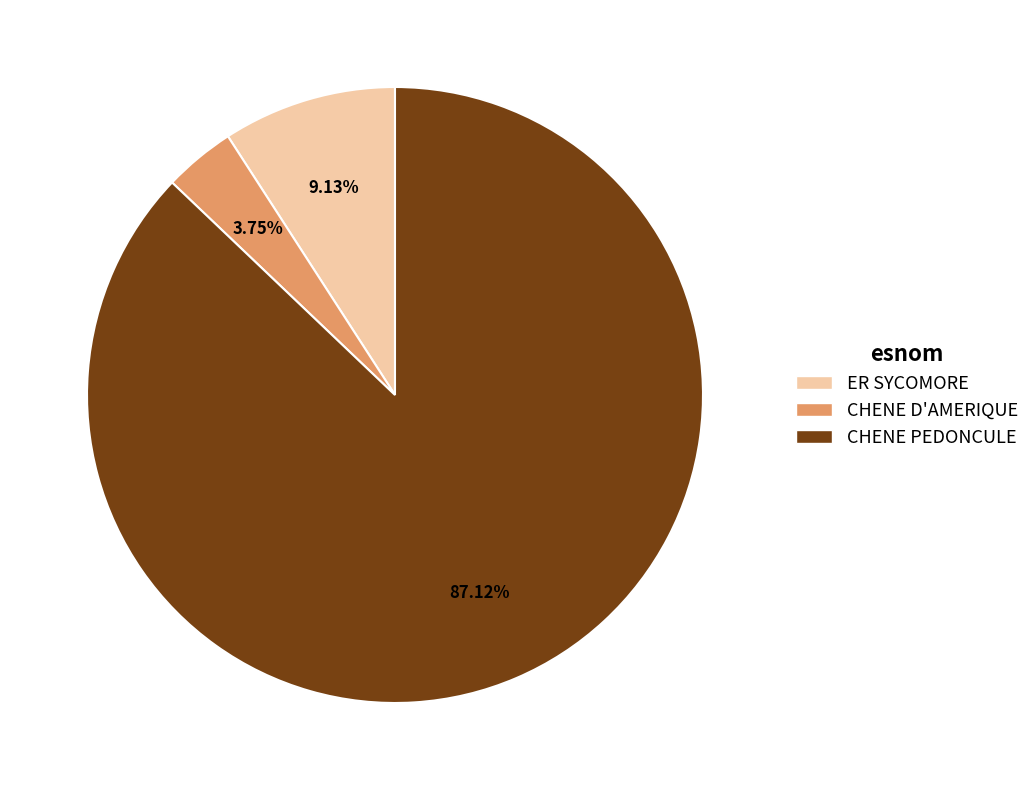

Which has a higher value, ER SYCOMORE or CHENE D'AMERIQUE?

ER SYCOMORE